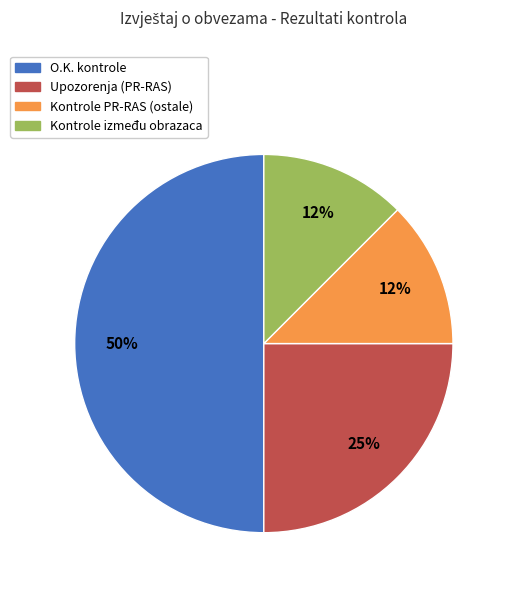

True or false: Kontrole između obrazaca accounts for 1% of the total.

False